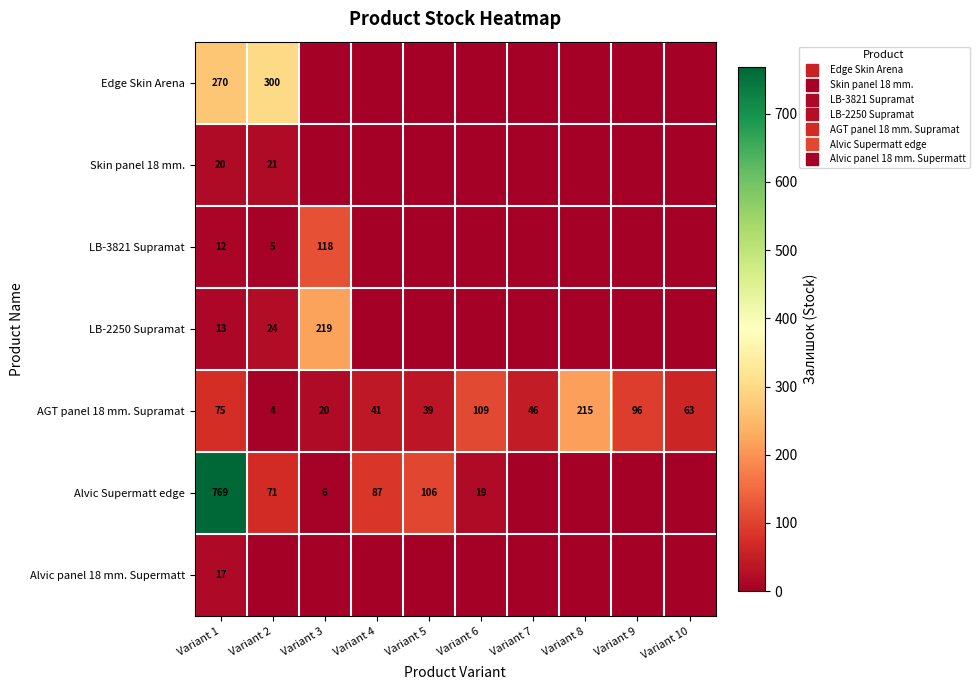

What is the average value of the LB-2250 Supramat series?

26